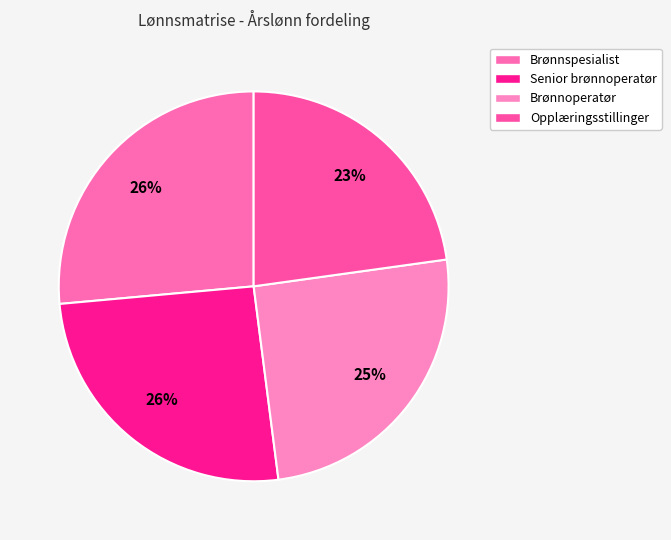

Approximately how many times larger is the value at Brønnoperatør compared to Opplæringsstillinger?

1.1